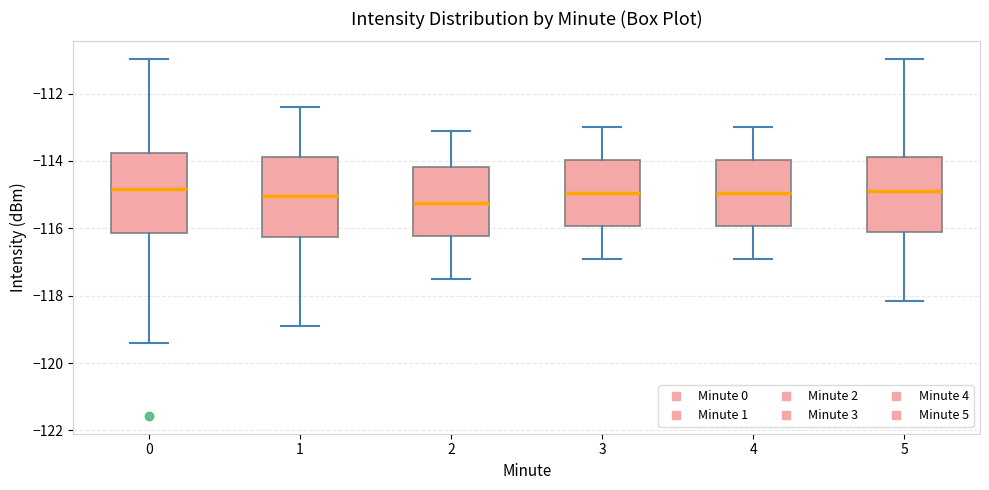

Which box's median line is the lowest?

2